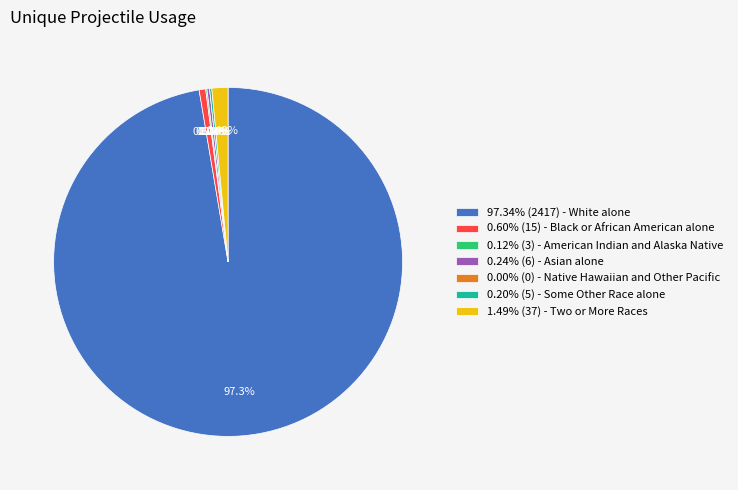

Rank the categories by value from lowest to highest.

Native Hawaiian and Other Pacific, American Indian and Alaska Native, Some Other Race alone, Asian alone, Black or African American alone, Two or More Races, White alone